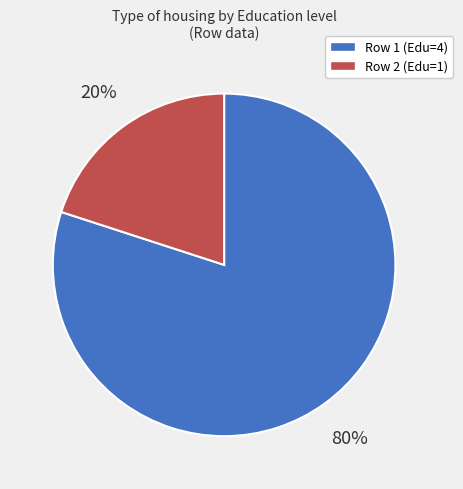

Count the number of slices in the pie.

2